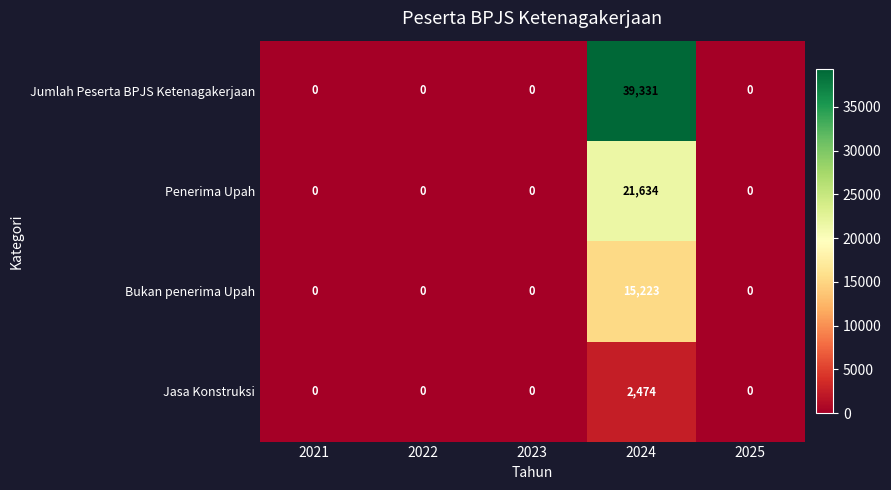

At how many categories does at least one series exceed 15161?

1